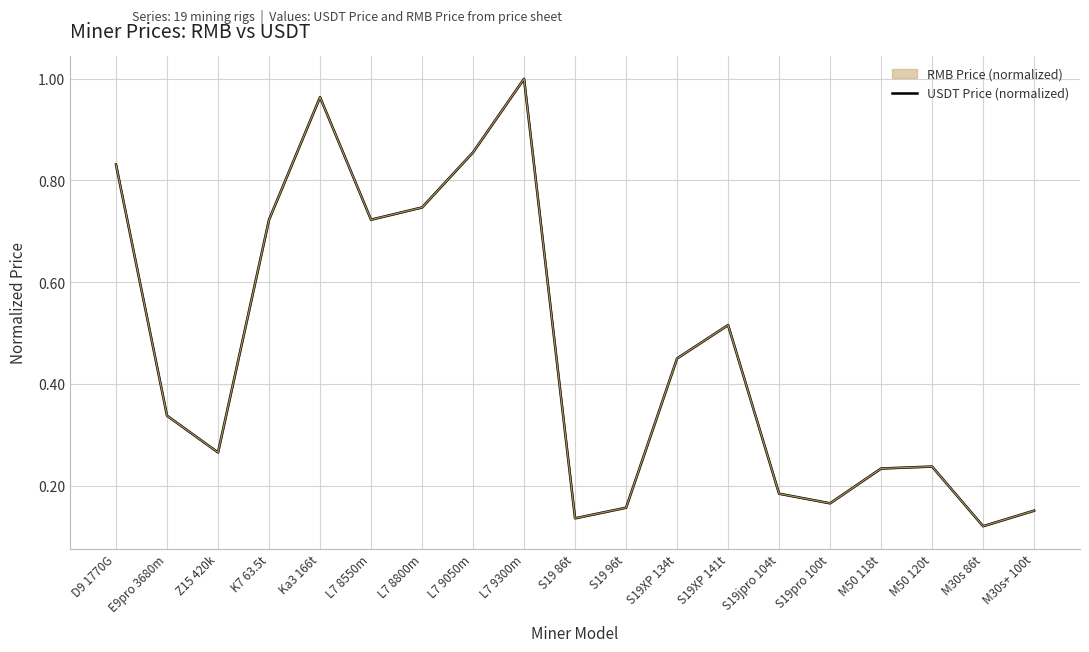

What is the sum of all values?

8.8